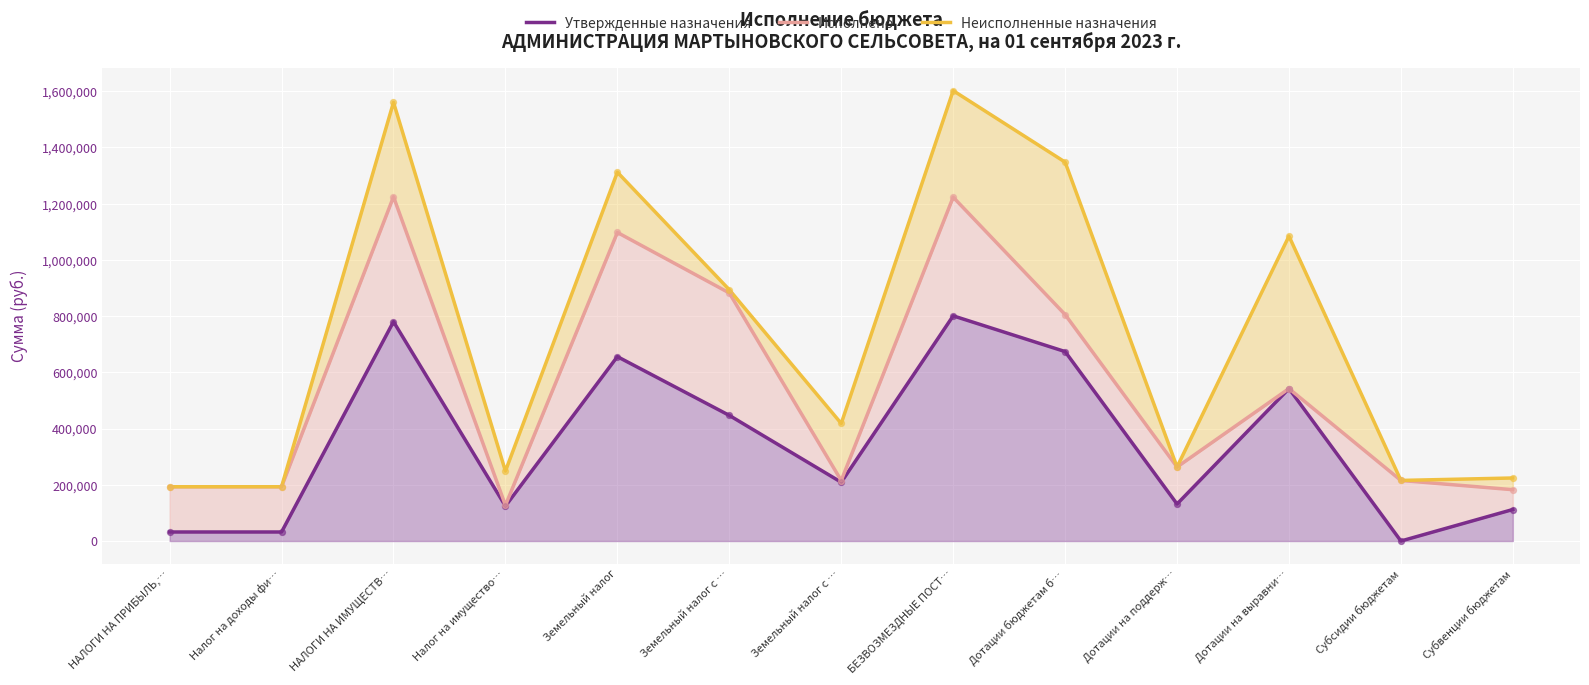

Which series has the largest total across all categories?

Неисполненные назначения